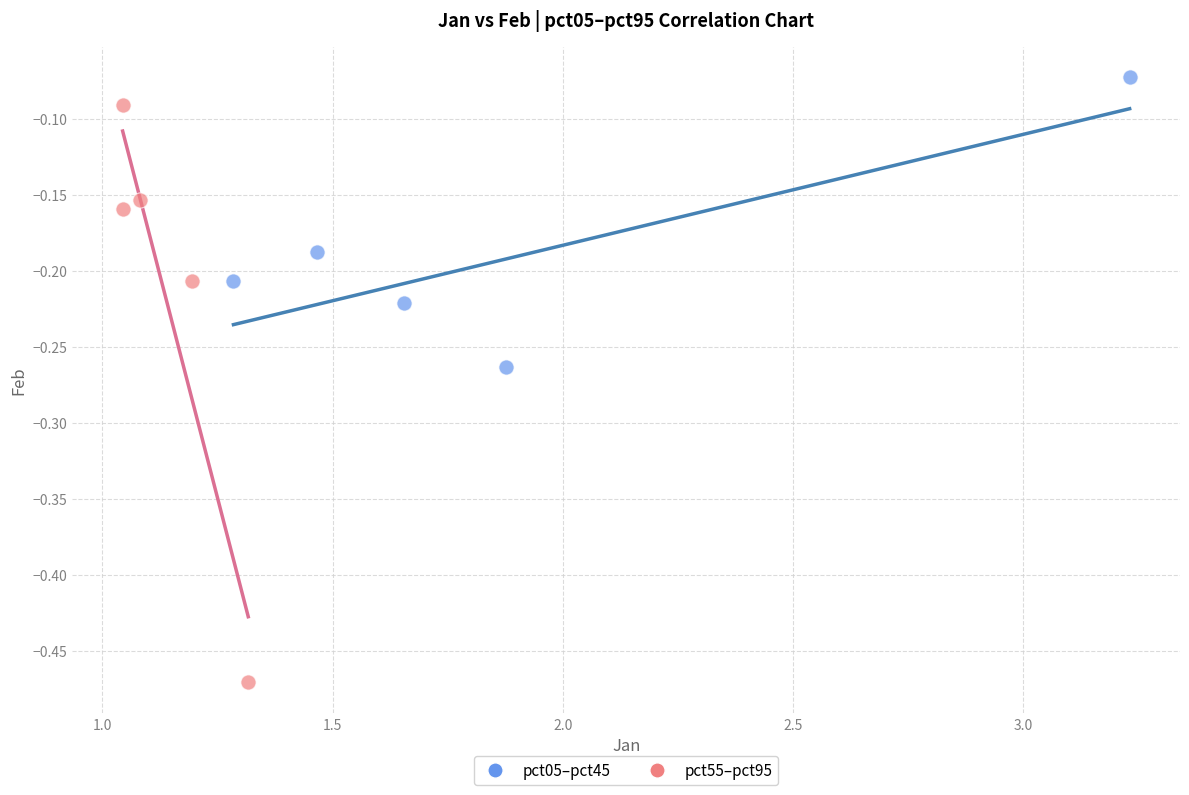

Which series reaches the maximum Y coordinate?

pct05–pct45